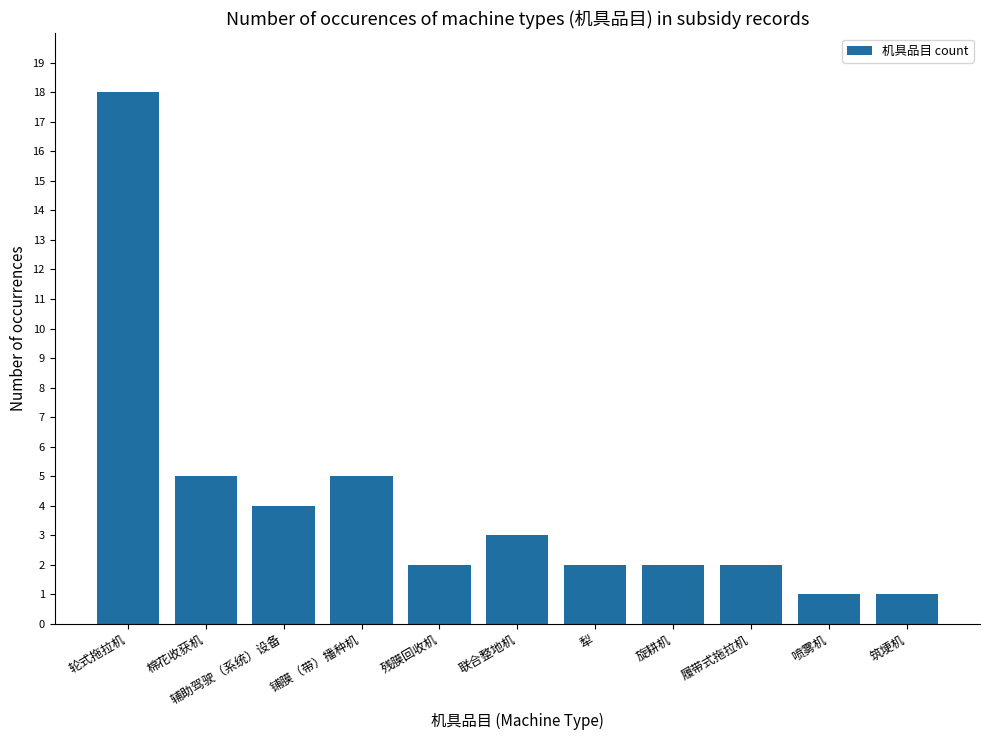

What is the smallest value displayed?

1